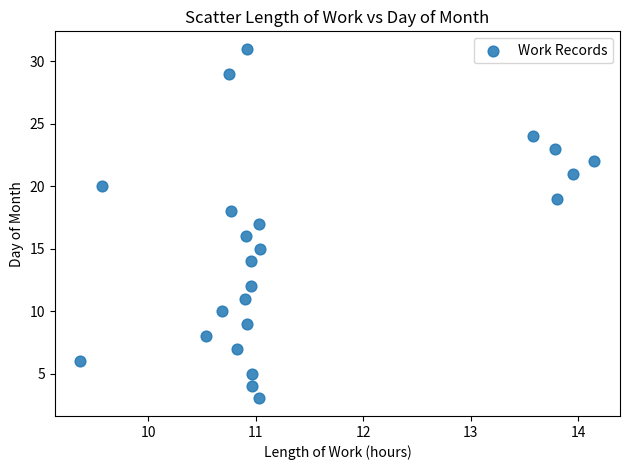

What is the range of Y values (max minus min)?

28